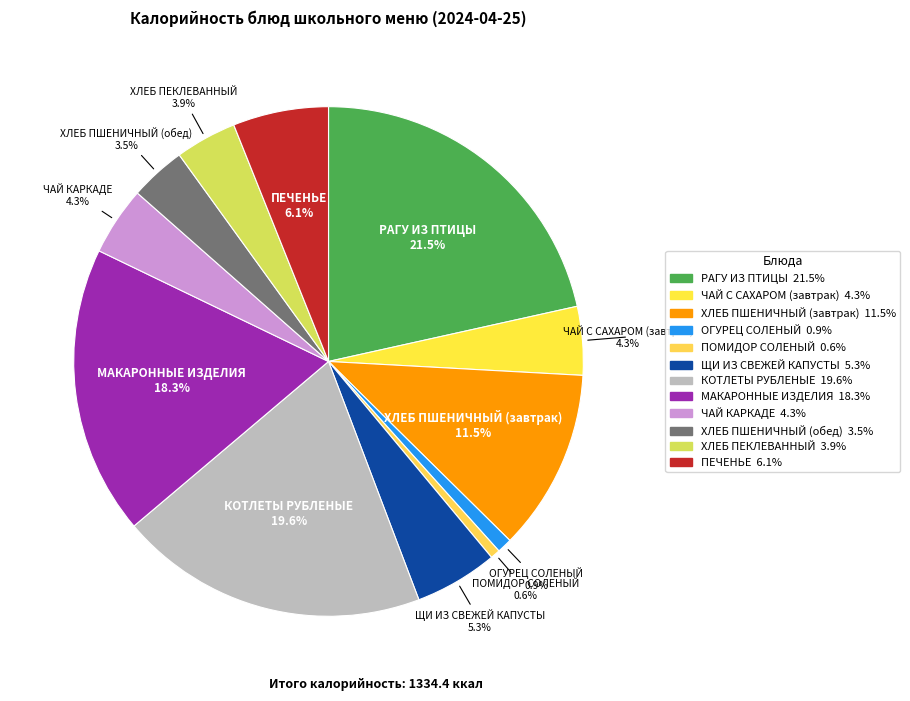

Which slice is the largest?

РАГУ ИЗ ПТИЦЫ